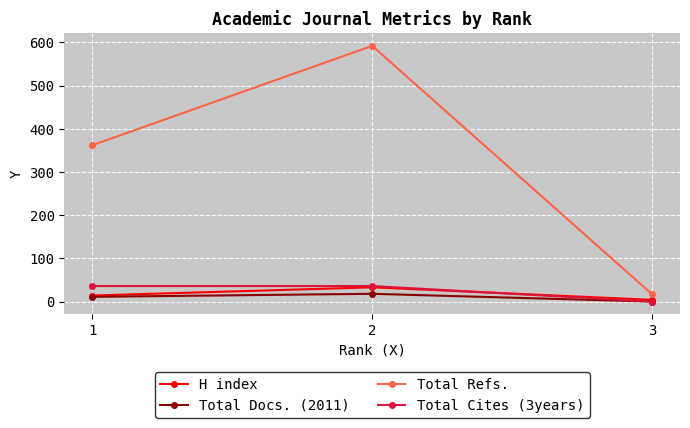

What is the greatest value displayed?

592